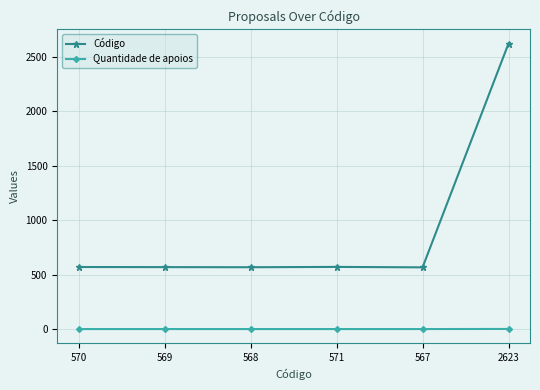

True or false: Quantidade de apoios and Código intersect in this chart.

False